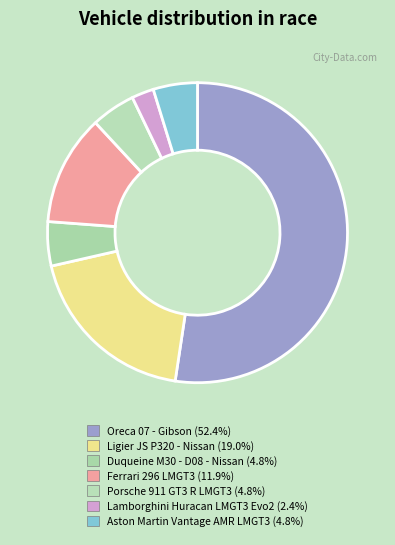

Combined, do Porsche 911 GT3 R LMGT3 and Duqueine M30 - D08 - Nissan account for over 50%?

No